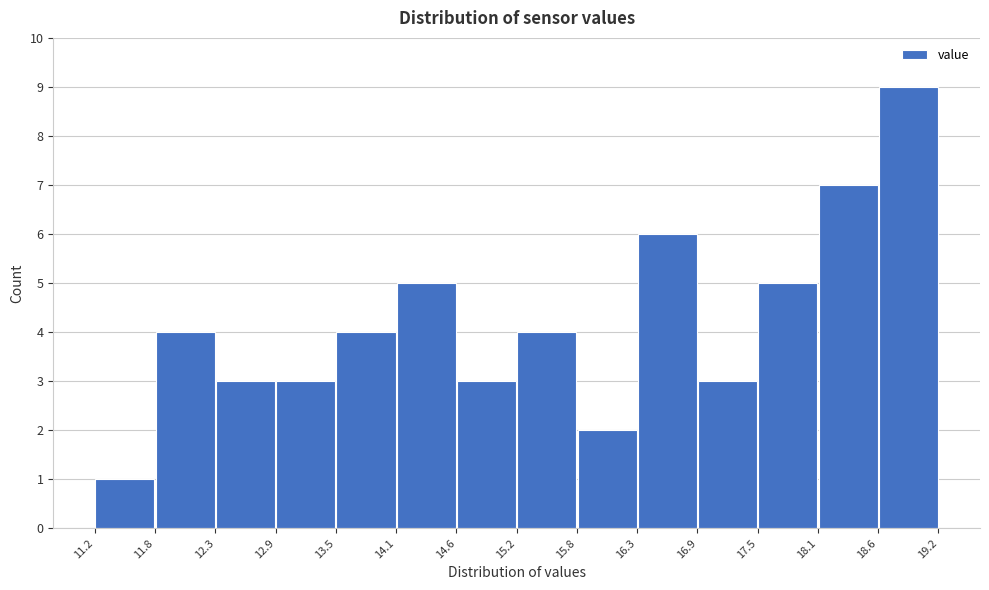

Reading left to right, transcribe this chart: for each bar, give the range it covers on the x-axis and its height. The values are not printed on the chart, so give them approximately, as read against the axis.

11.2 to 11.8: 1
11.8 to 12.3: 4
12.3 to 12.9: 3
12.9 to 13.5: 3
13.5 to 14.1: 4
14.1 to 14.6: 5
14.6 to 15.2: 3
15.2 to 15.8: 4
15.8 to 16.3: 2
16.3 to 16.9: 6
16.9 to 17.5: 3
17.5 to 18.1: 5
18.1 to 18.6: 7
18.6 to 19.2: 9